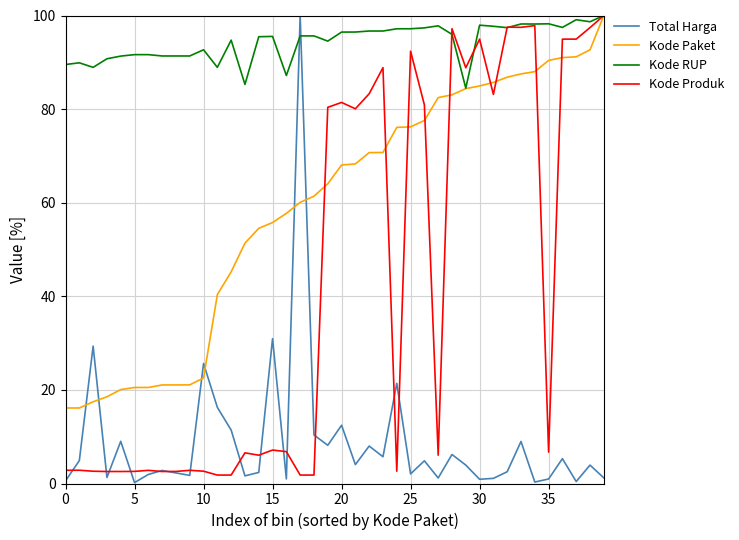

Which series has the largest total across all categories?

Kode RUP